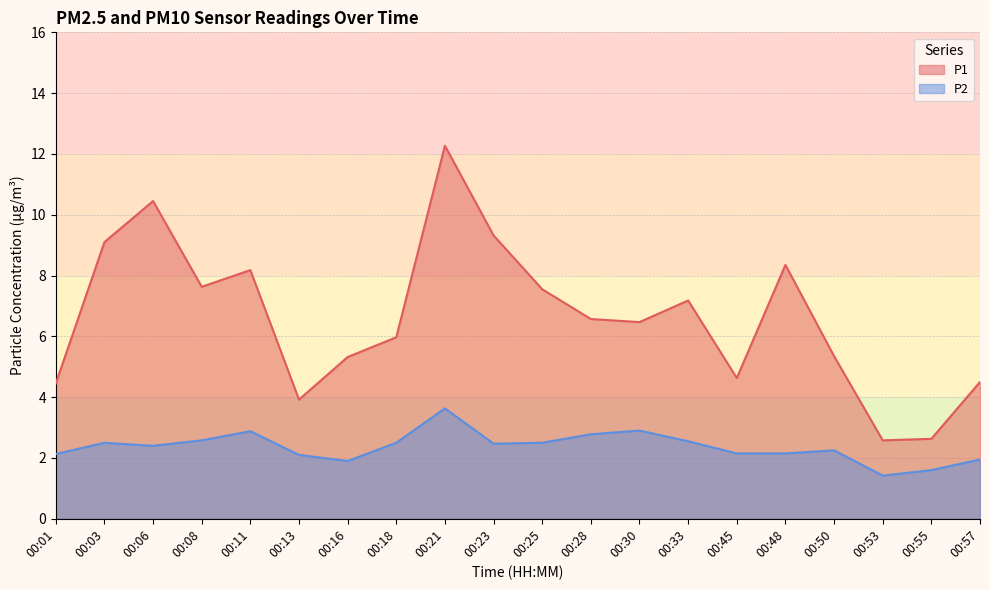

What is the total value across all series at 00:23?

11.8